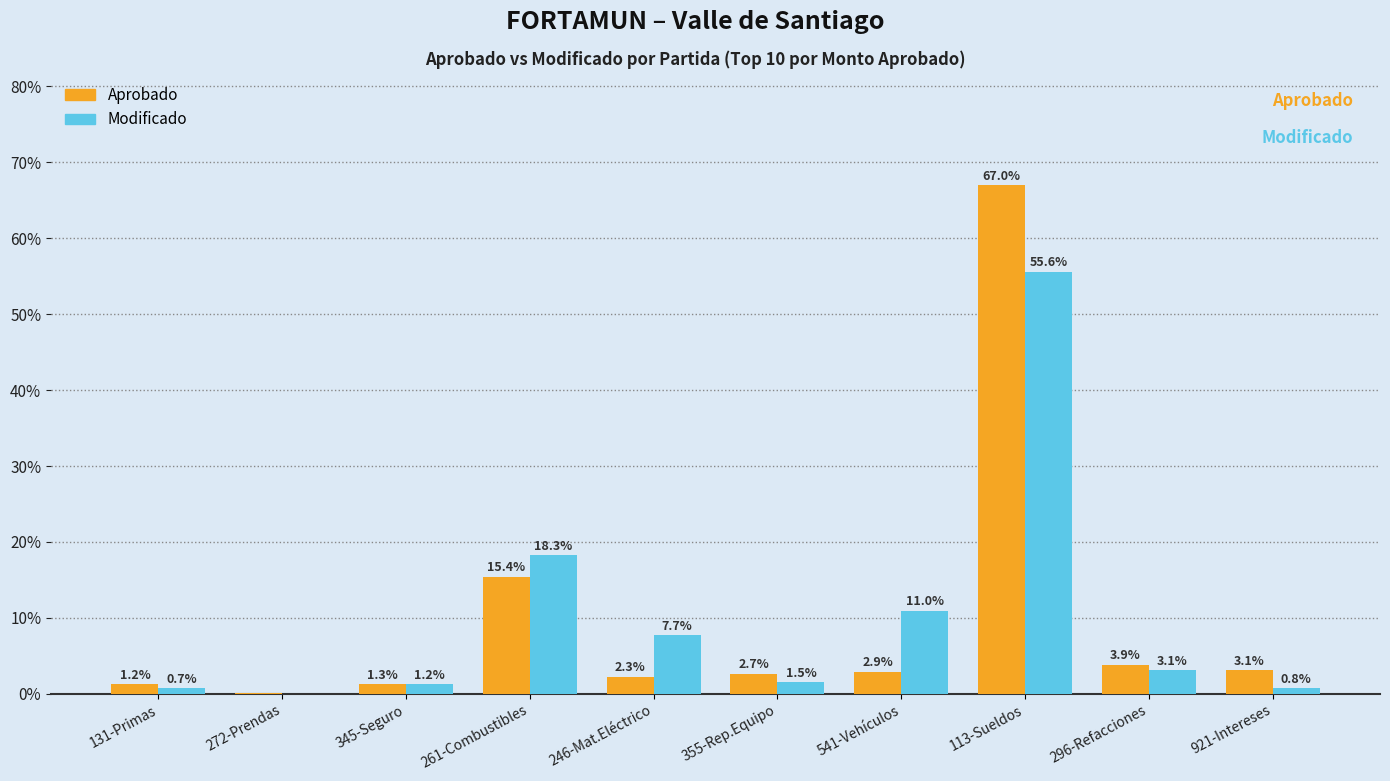

True or false: Modificado has a value of 7.7 at 246-Mat.Eléctrico.

True